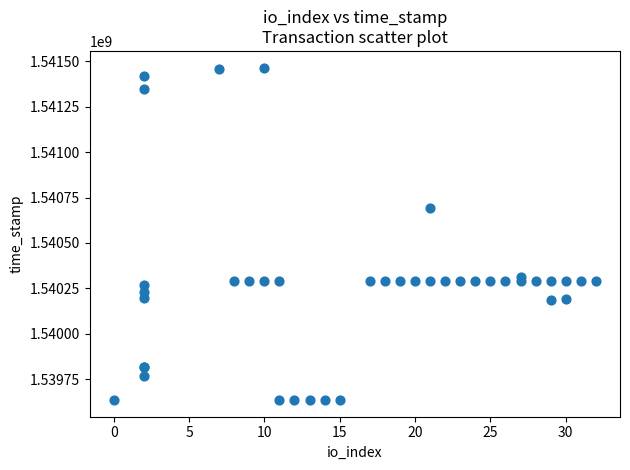

What Y value in the scatter plot is closest to 1540550385?

1540694734